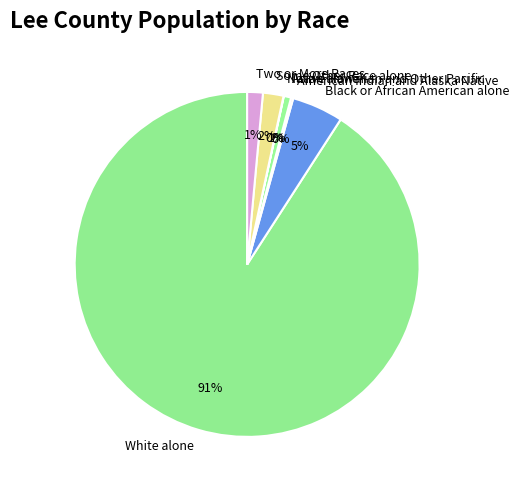

To the nearest percent, what is the average slice percentage?

14%